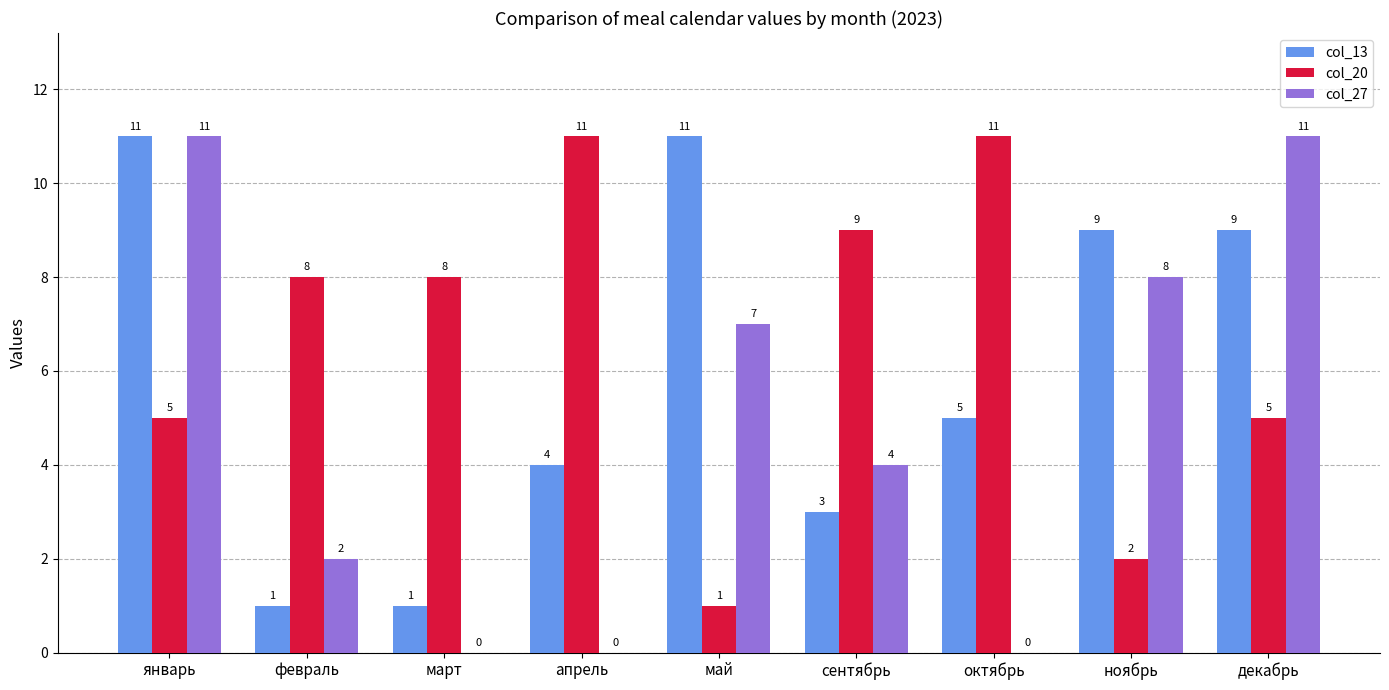

Reading right to left, extract all data points from this chart.

col_13: 9	9	5	3	11	4	1	1	11
col_20: 5	2	11	9	1	11	8	8	5
col_27: 11	8	0	4	7	0	0	2	11